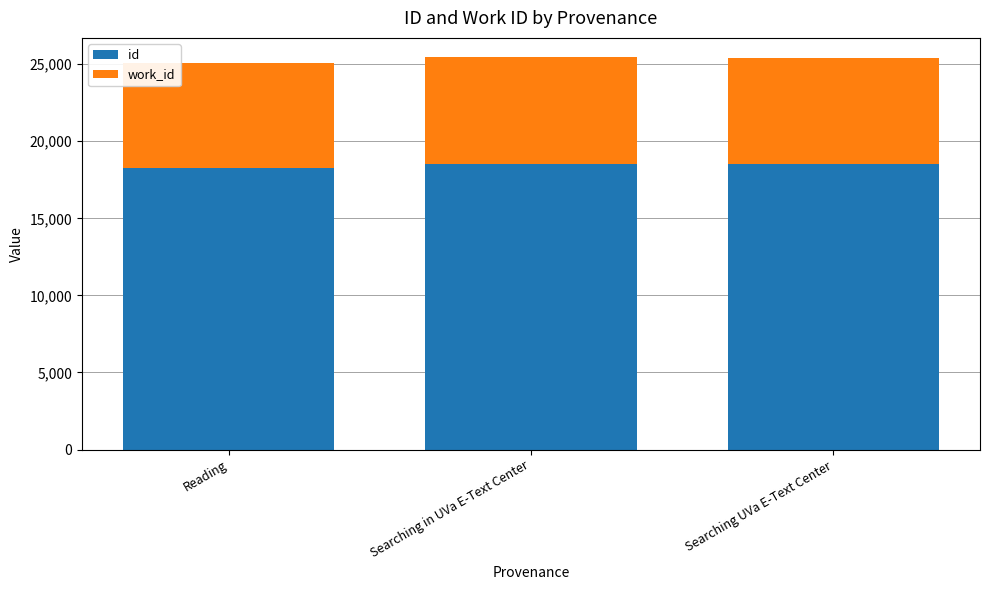

How many bars are there in total?

3